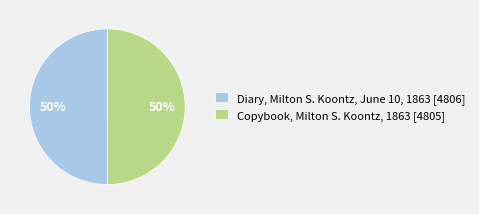

How many segments does this pie chart have?

2